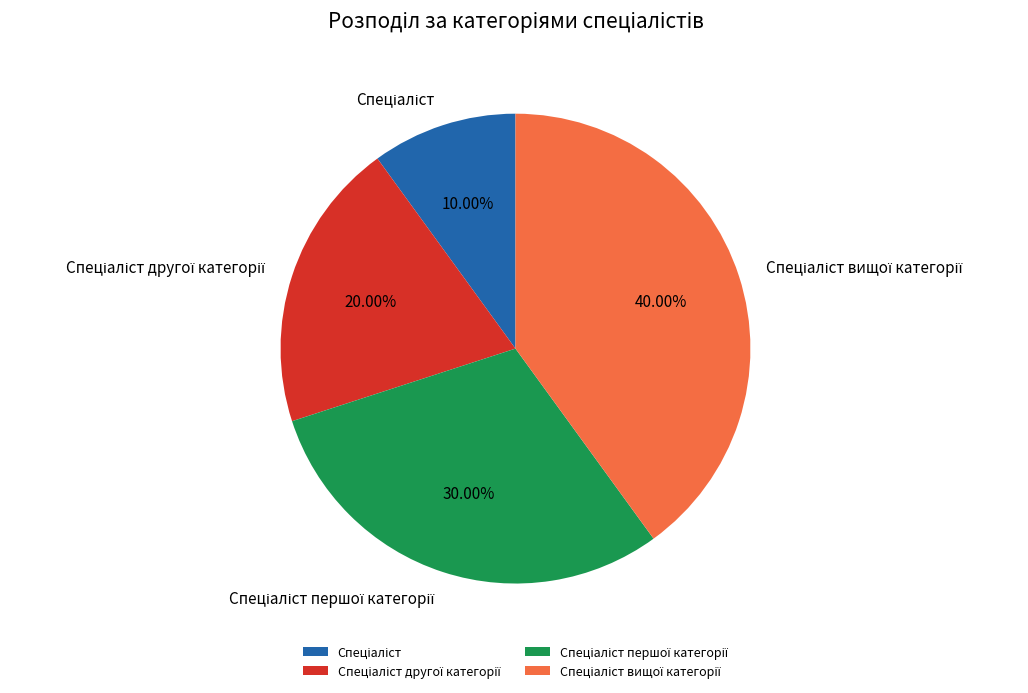

Is there any slice that represents more than half of the pie?

No